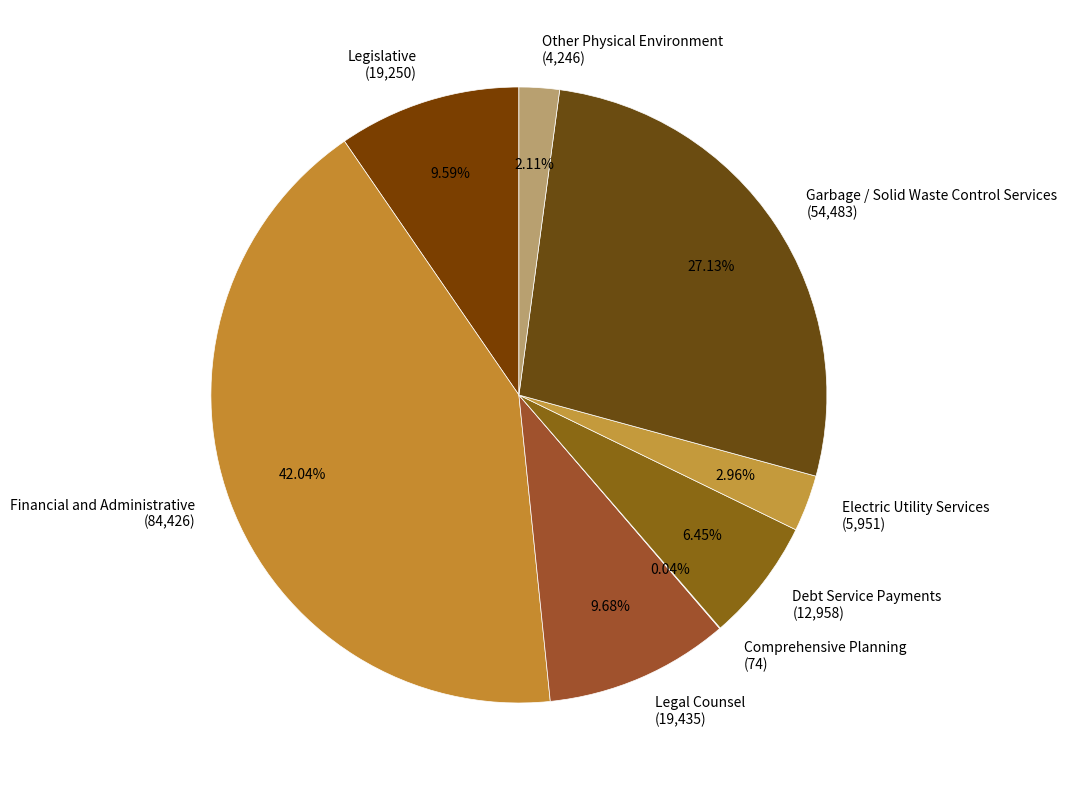

Approximately how many times larger is the value at Legislative compared to Other Physical Environment?

4.5